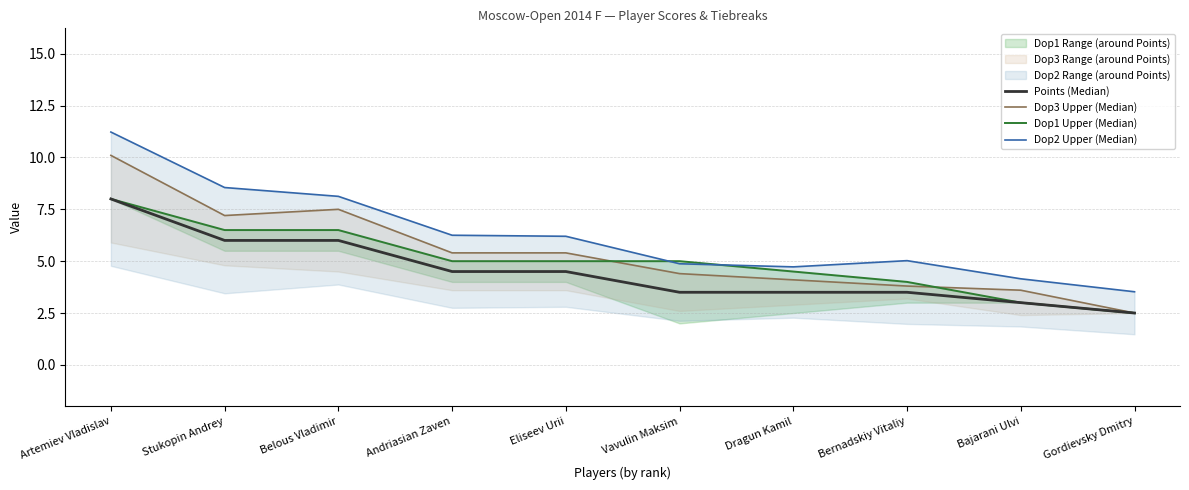

The value of Points (Median) at Andriasian Zaven is 3.0. True or false?

False